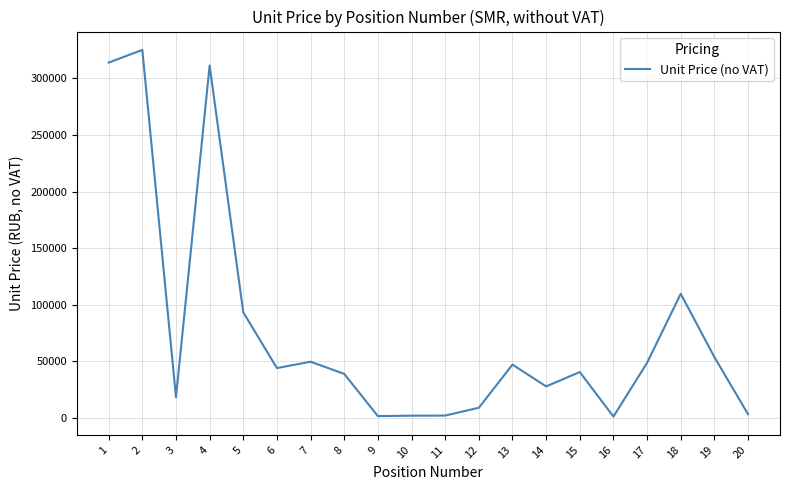

Which has a higher value, 15 or 11?

15